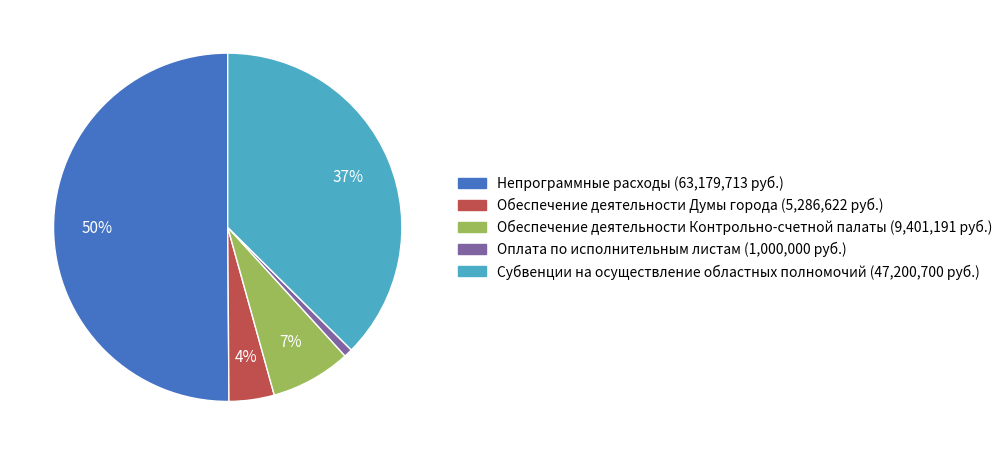

Between Субвенции на осуществление областных полномочий (47,200,700 руб.) and Обеспечение деятельности Думы города (5,286,622 руб.), which is larger?

Субвенции на осуществление областных полномочий (47,200,700 руб.)